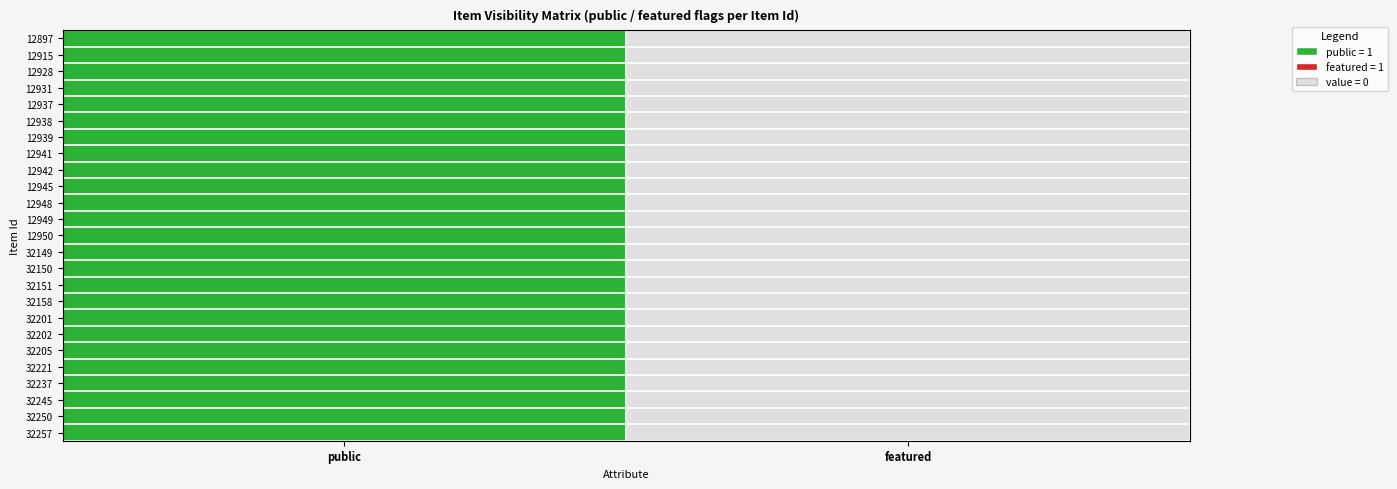

Is the value of 32221 at 1 greater than the value of 32149 at 0?

No